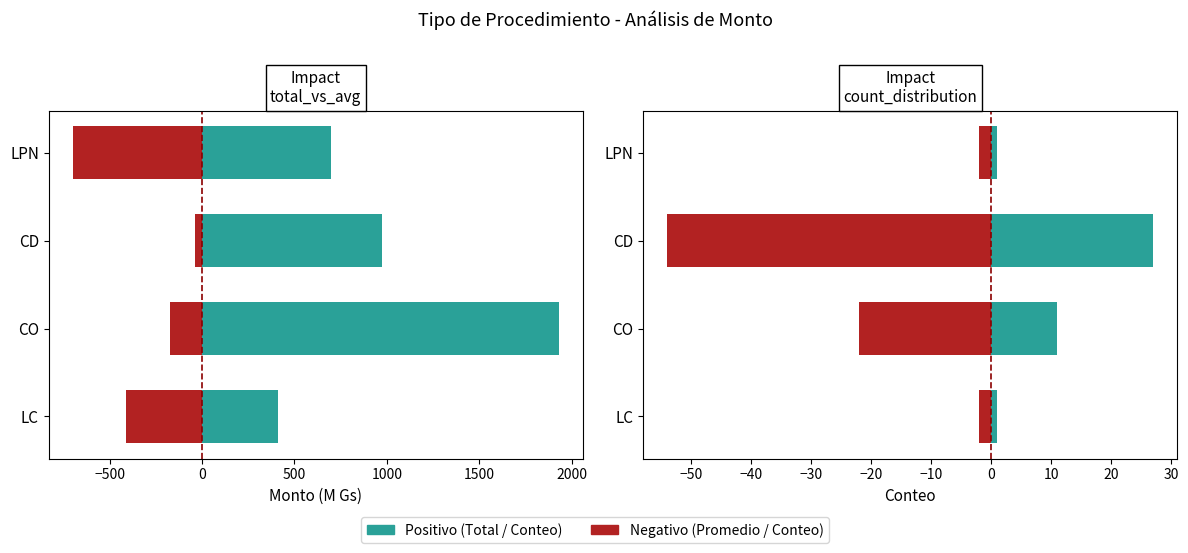

What is the minimum value for Total Monto (M Gs)?

412.3